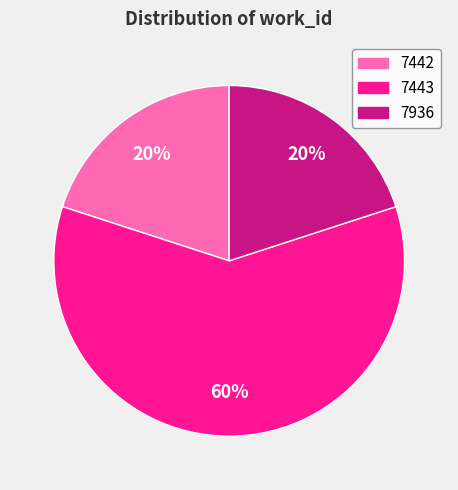

Do 7442 and 7443 together represent more than half of the pie?

Yes